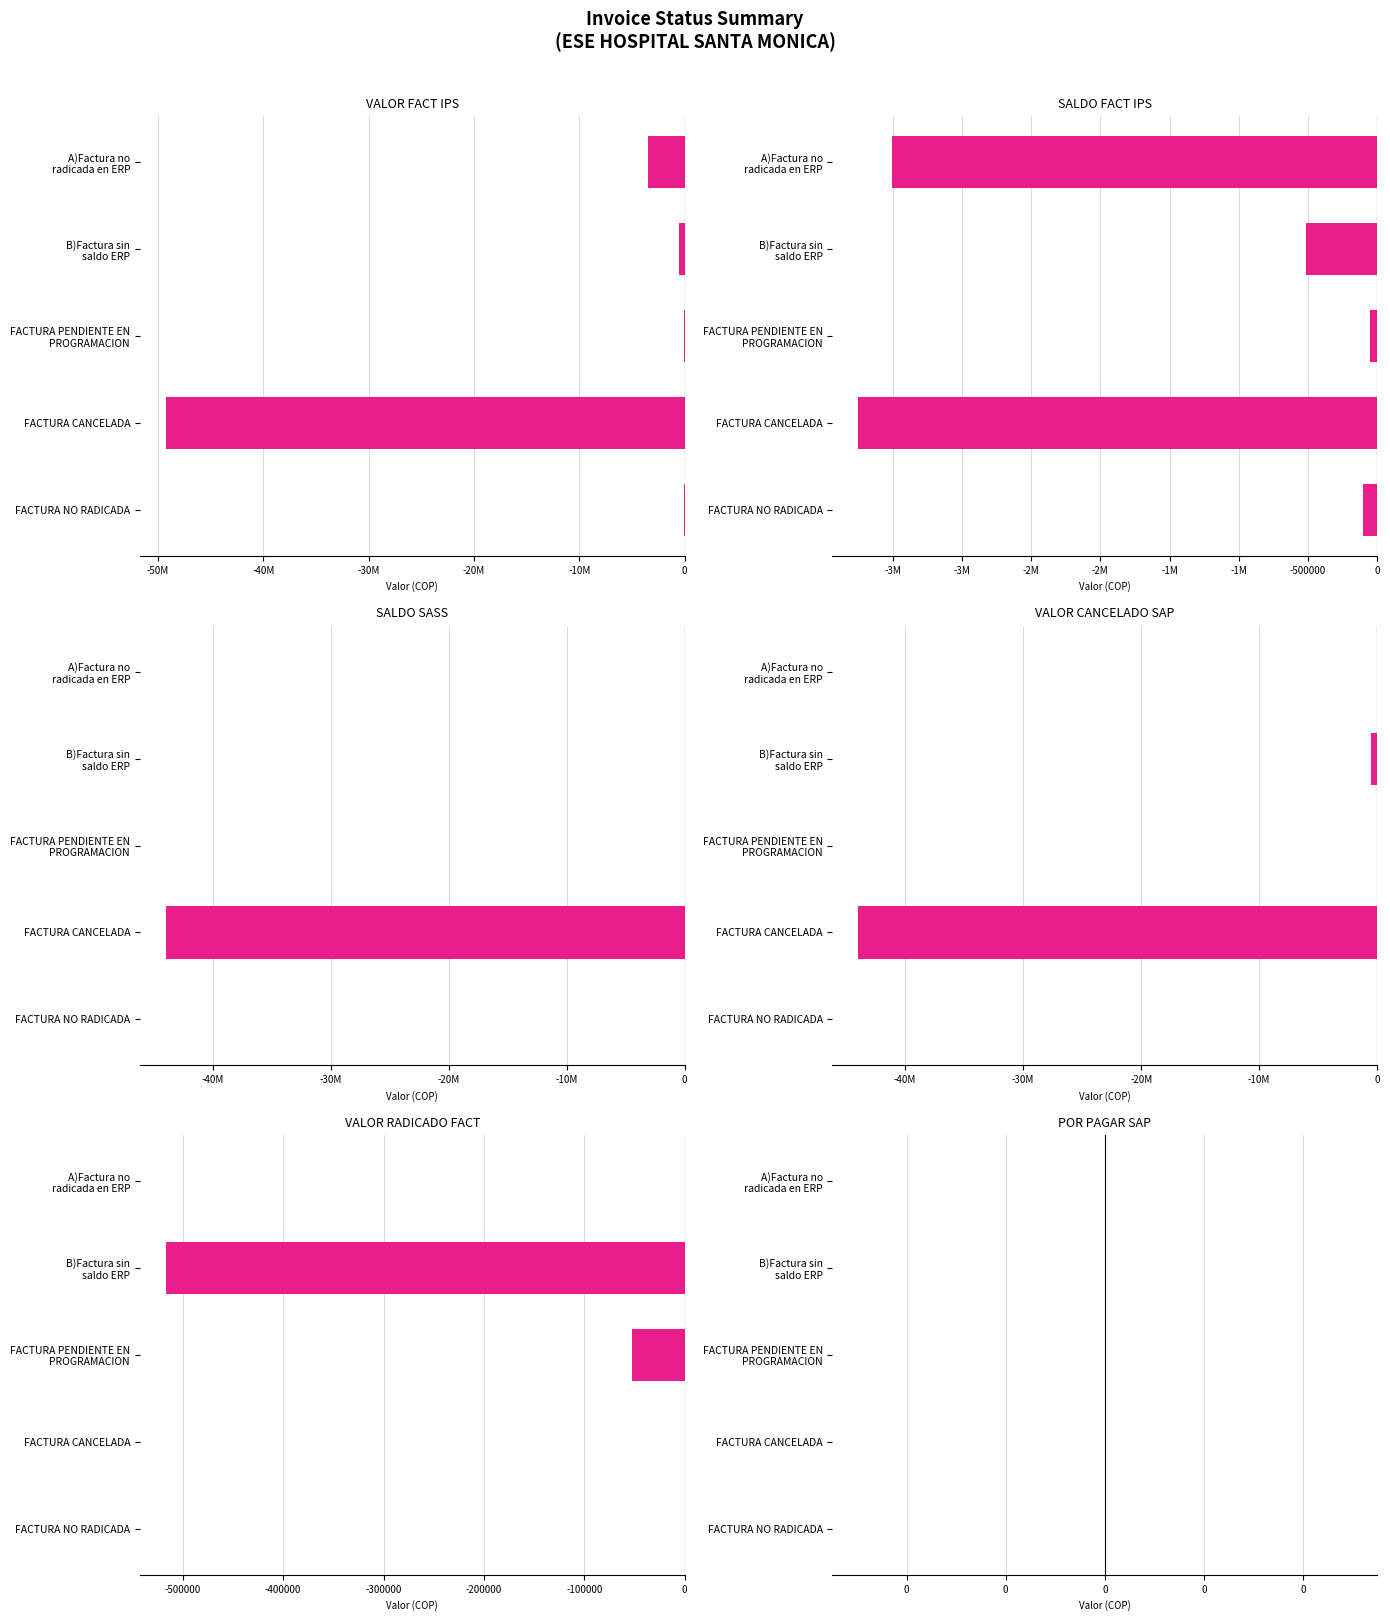

Which series has the widest spread of values?

VALOR FACT IPS